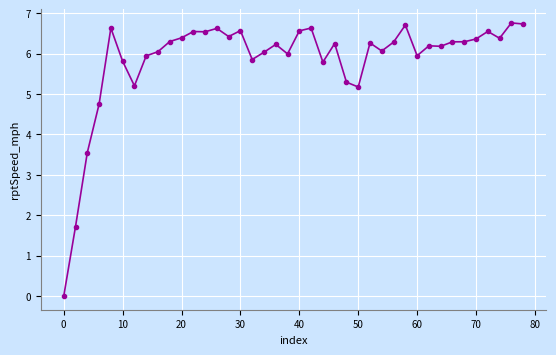

What is the greatest value displayed?

6.8